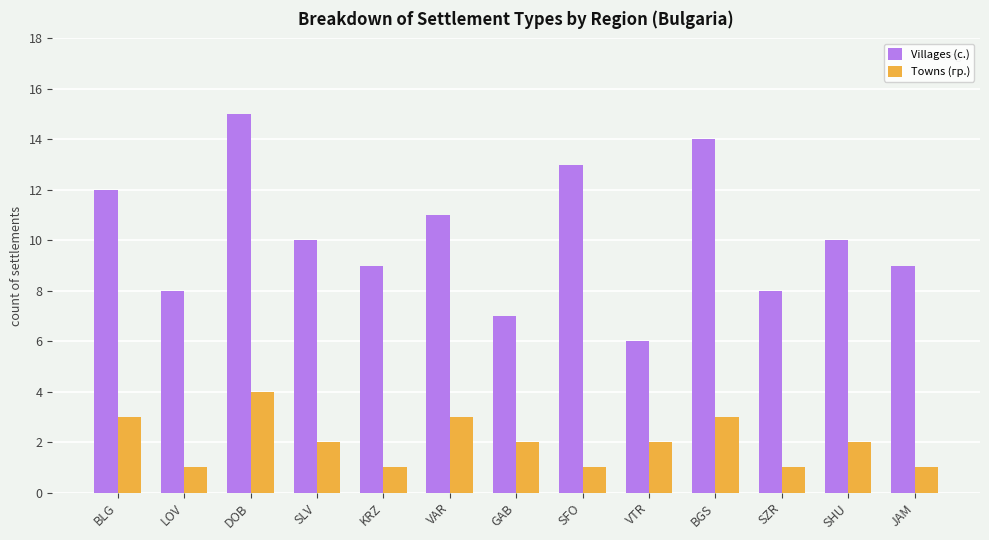

What is the label of the 13th bar from the right?

BLG